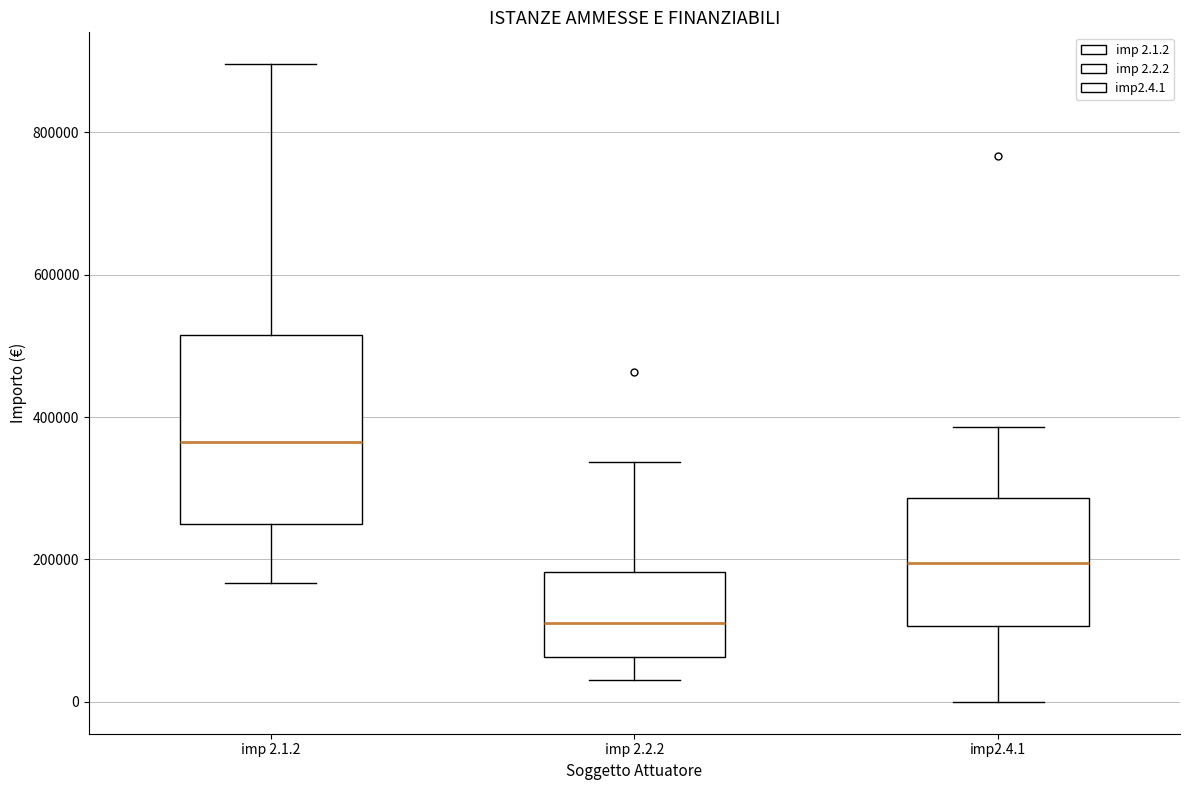

Where does the upper whisker of the box for imp 2.2.2 end on the y-axis? The values are not printed on the chart, so give them approximately, as read against the axis.

340000